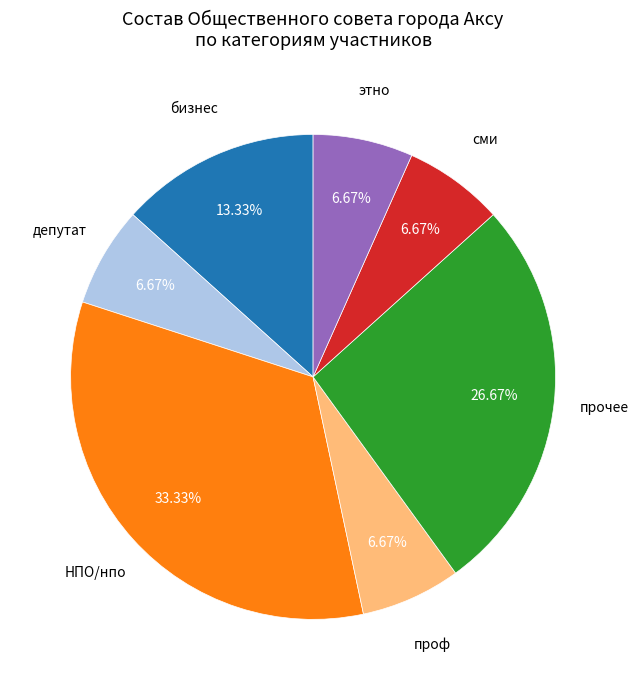

Count the number of slices in the pie.

7